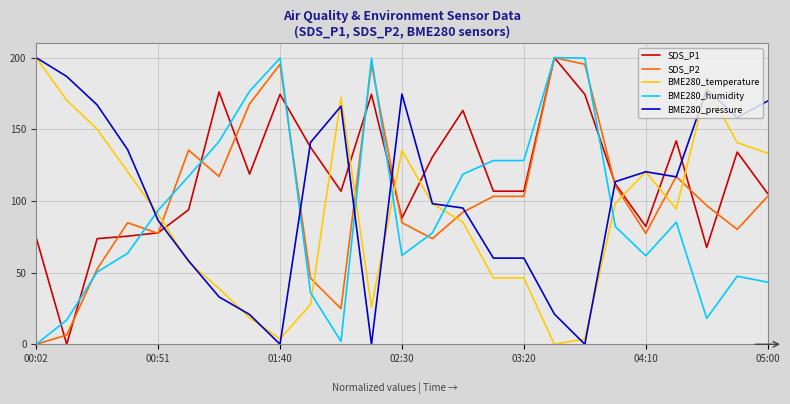

What is the maximum value for SDS_P2?

200.0